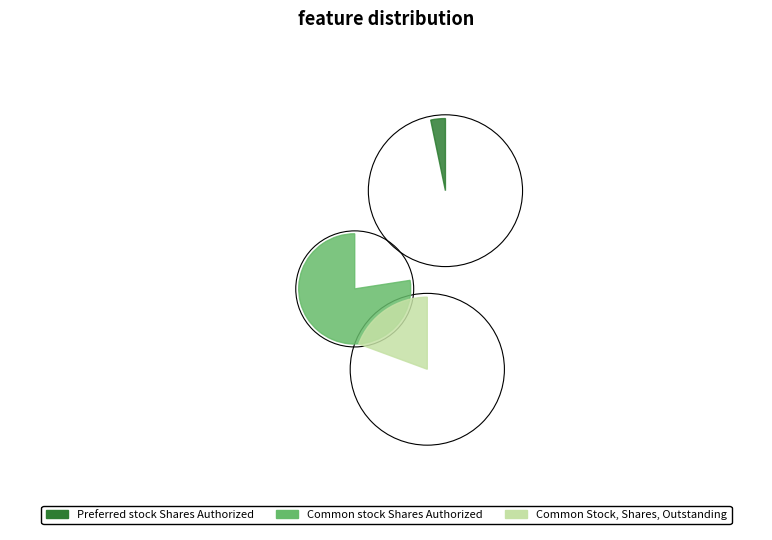

Which has a higher value, Preferred stock Shares Authorized or Common Stock, Shares, Outstanding?

Common Stock, Shares, Outstanding